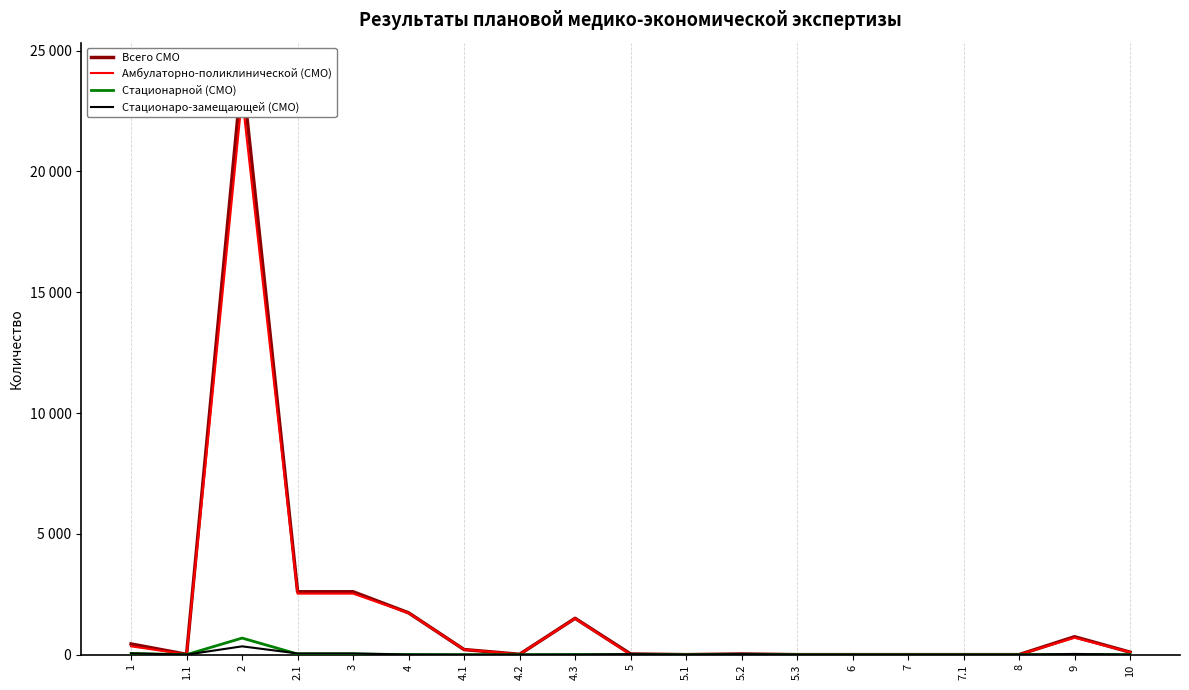

Which series has the largest total across all categories?

Всего СМО